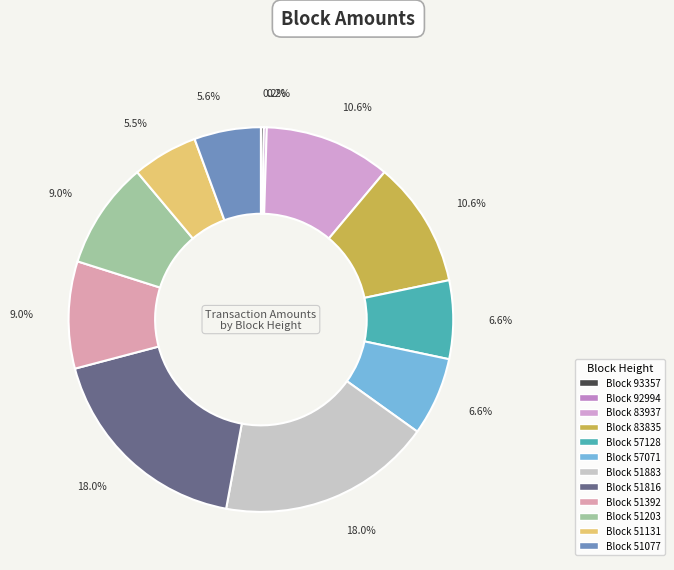

To the nearest percent, what is the difference between the largest and smallest slice percentages?

18%